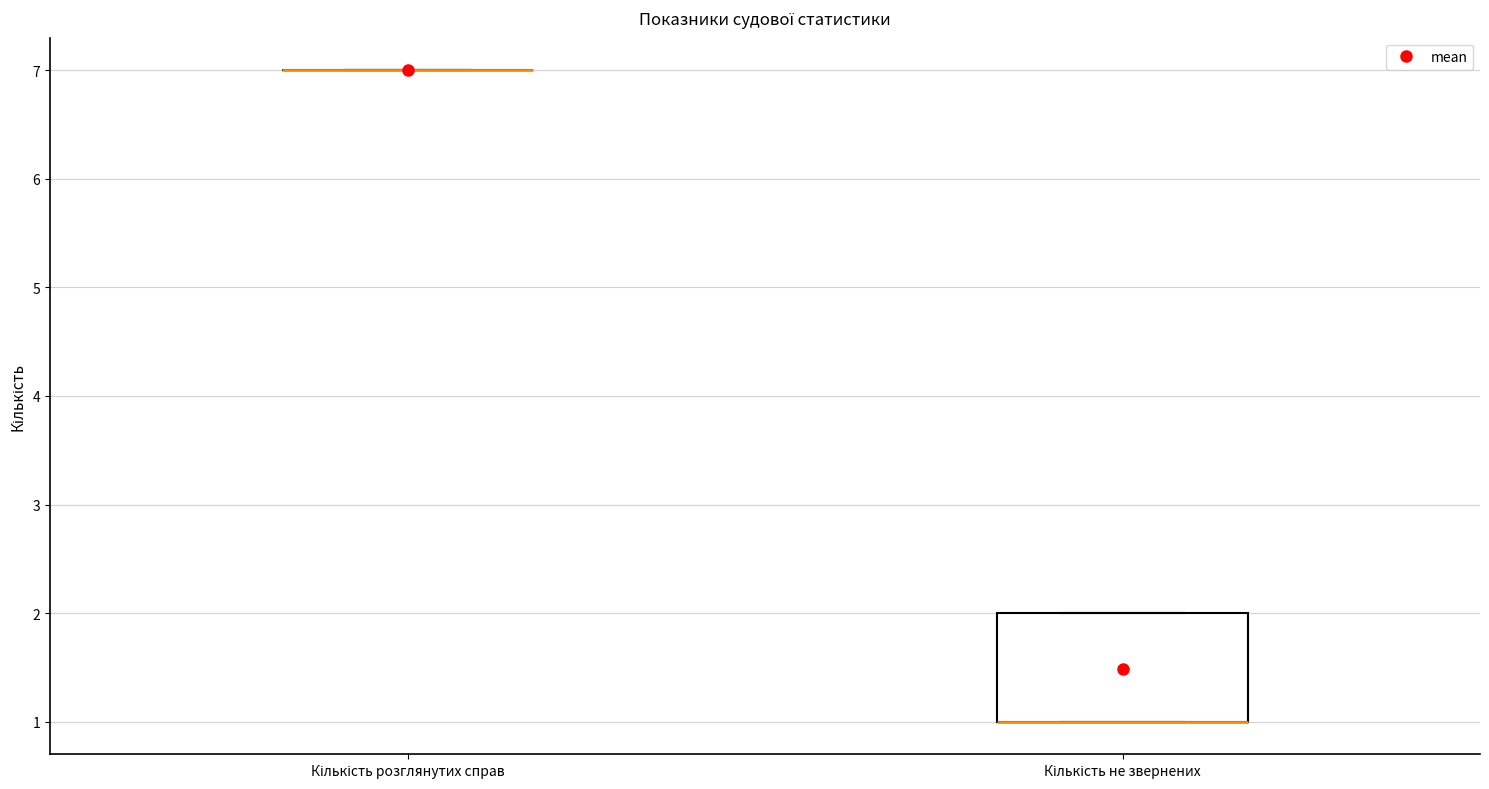

Reading left to right, transcribe this box plot: for each box, give where its median line is, the range the box spans, and where its two whiskers end, as read against the y-axis. The values are not printed on the chart, so give them approximately, as read against the axis.

Кількість розглянутих справ: box collapsed to a line at 7, whiskers 7 to 7
Кількість не звернених: median 1 (drawn on the box's lower edge), box 1 to 2, whiskers 1 to 2